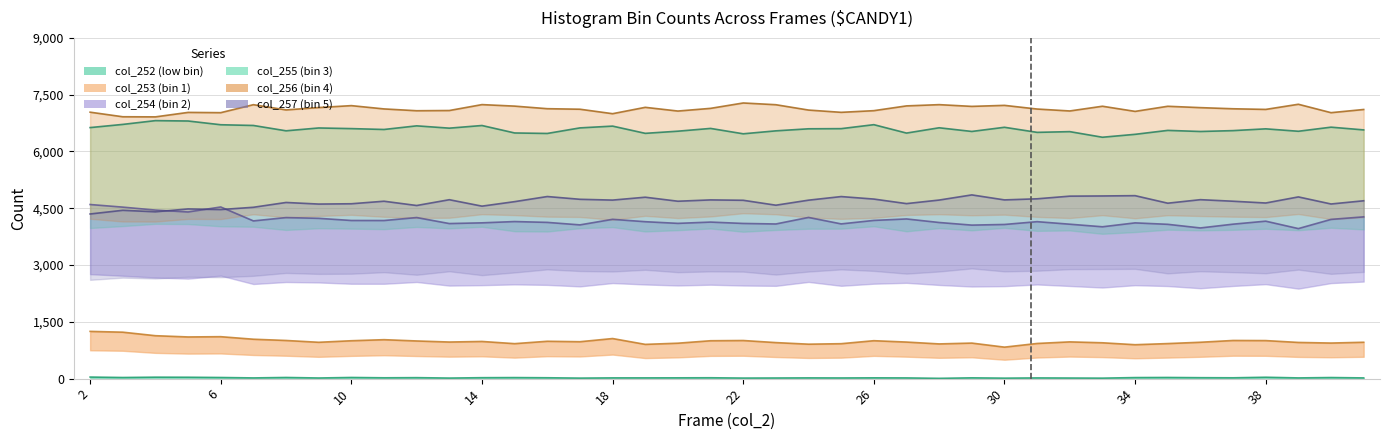

Does the chart have visible grid lines?

Yes